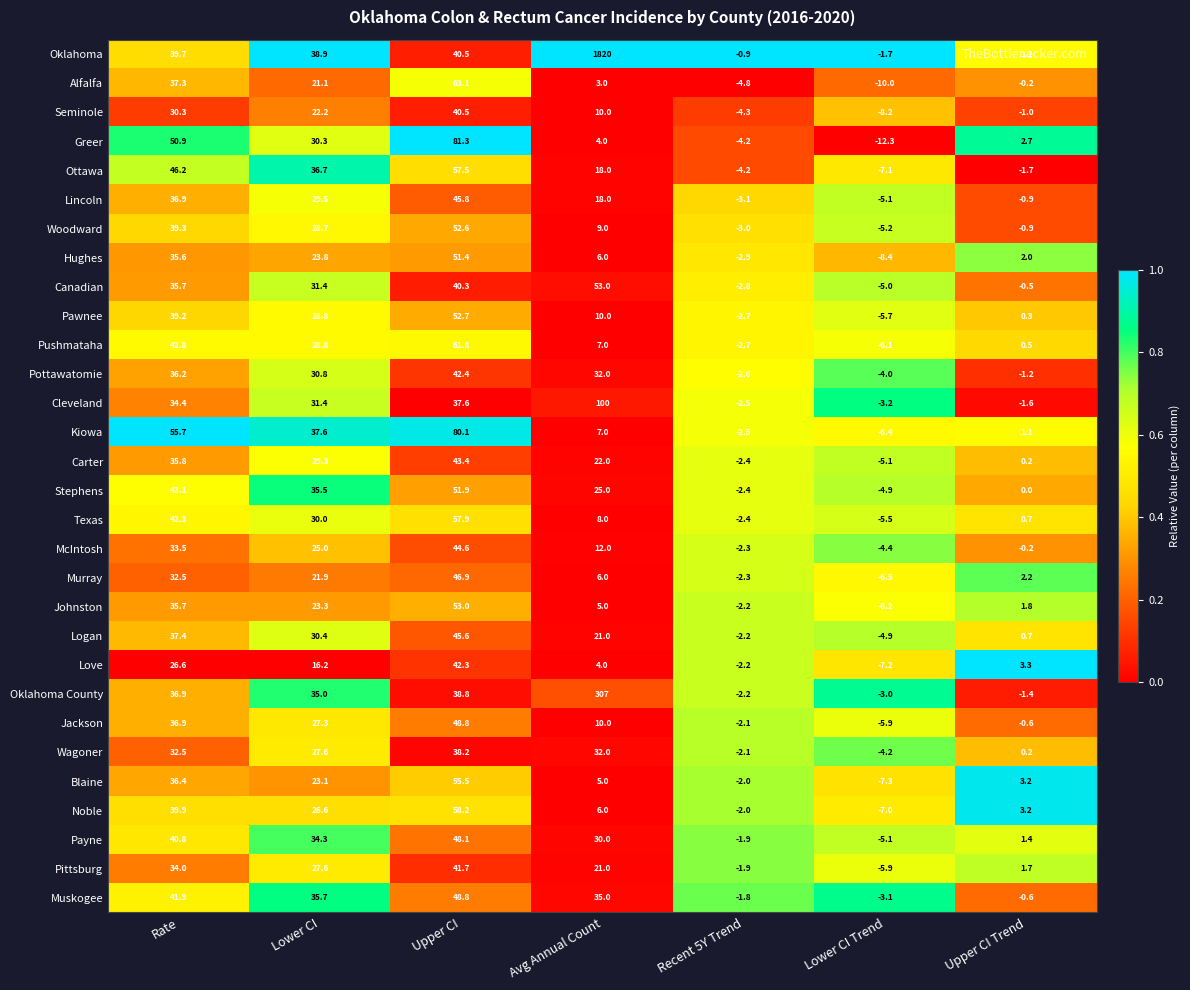

Which series changed the most between Rate and Recent 5Y Trend?

Kiowa